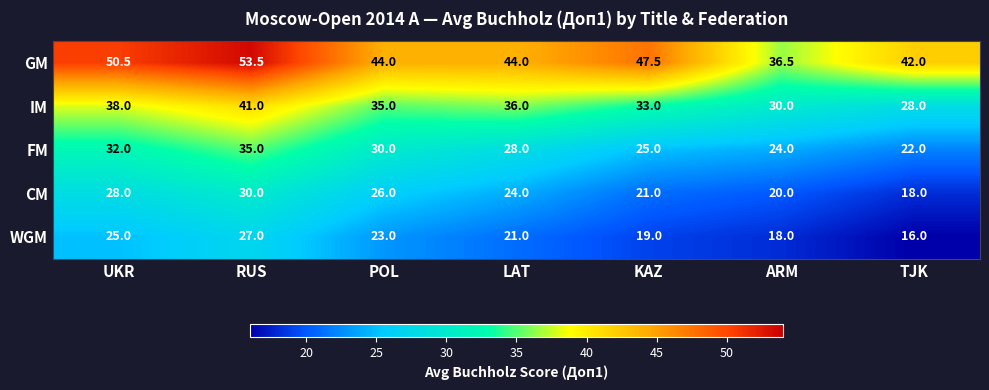

What is the difference between the highest and lowest values at RUS?

26.5